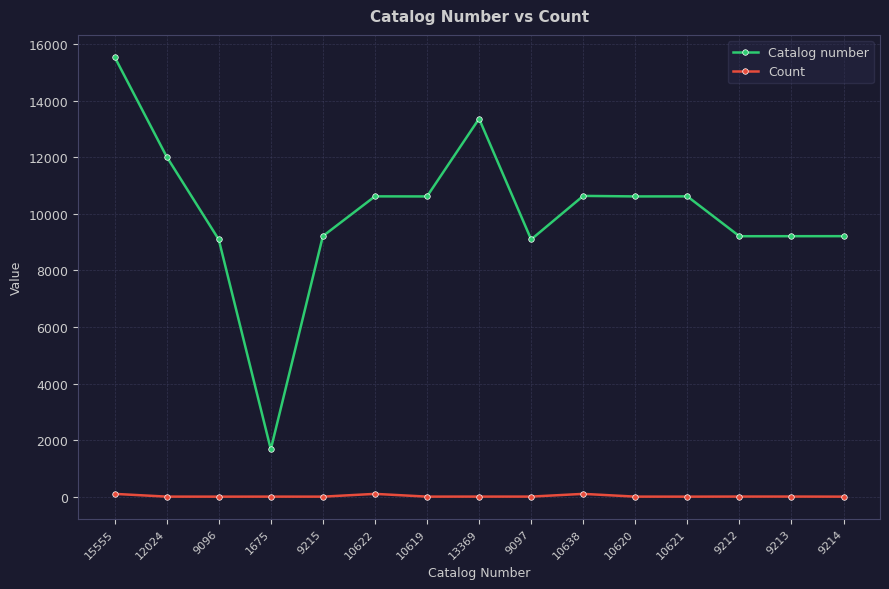

At which label does Catalog number reach its minimum?

1675